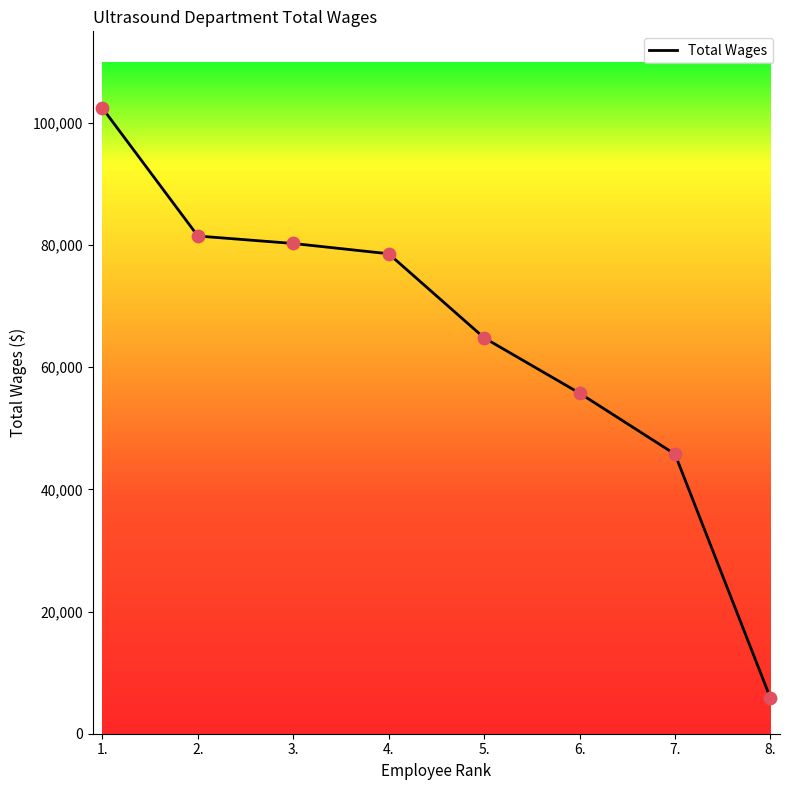

Which has a higher value, 8. or 3.?

3.